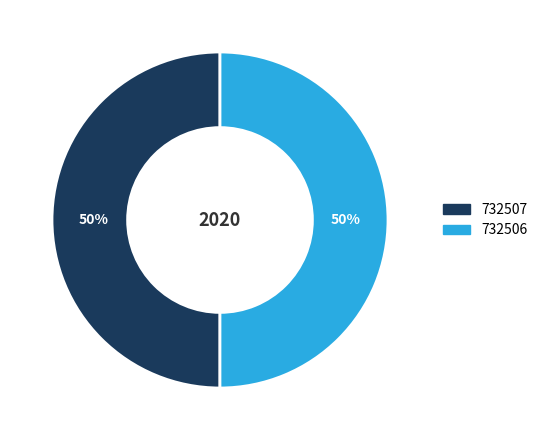

To the nearest percent, what portion does 732507 represent?

50%